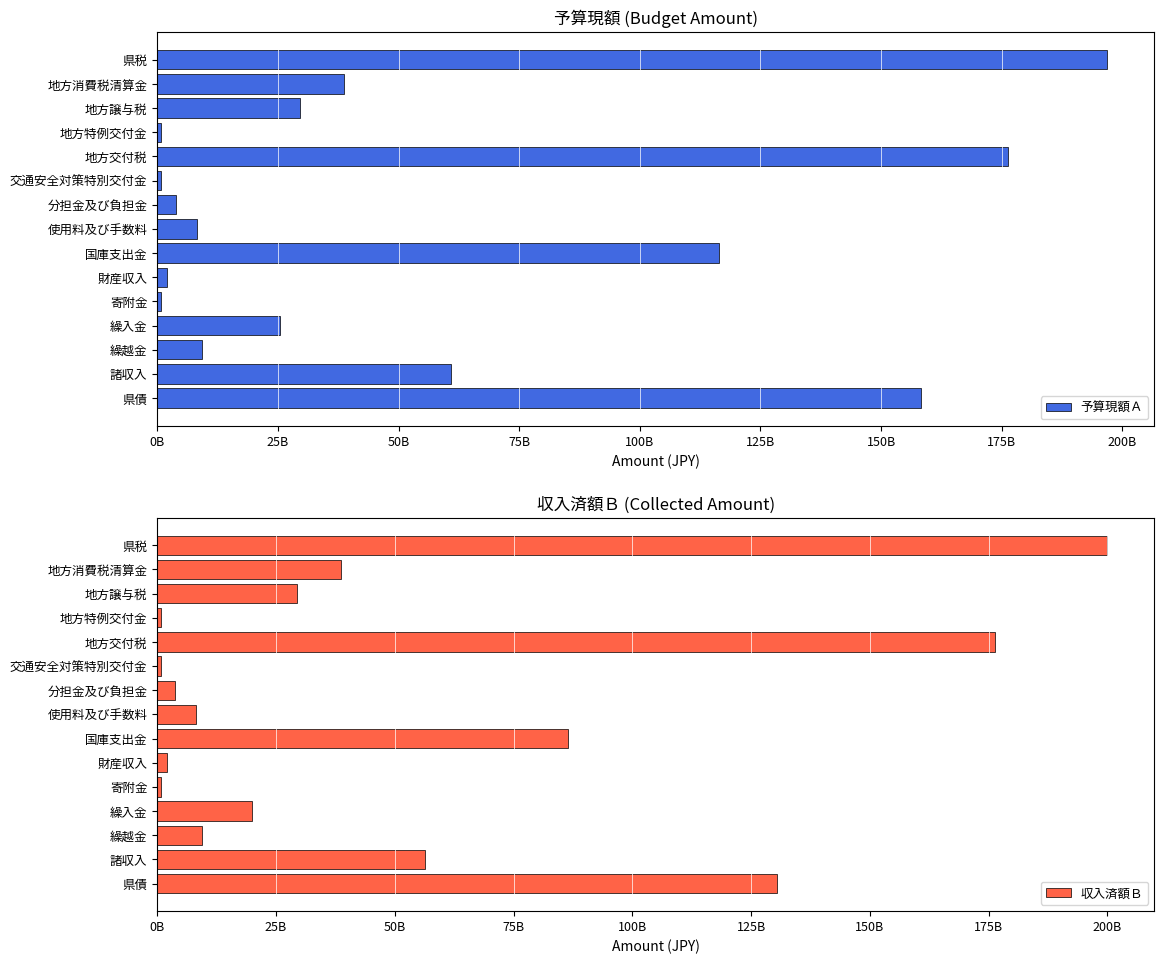

What is the maximum value for 収入済額Ｂ?

199912131982